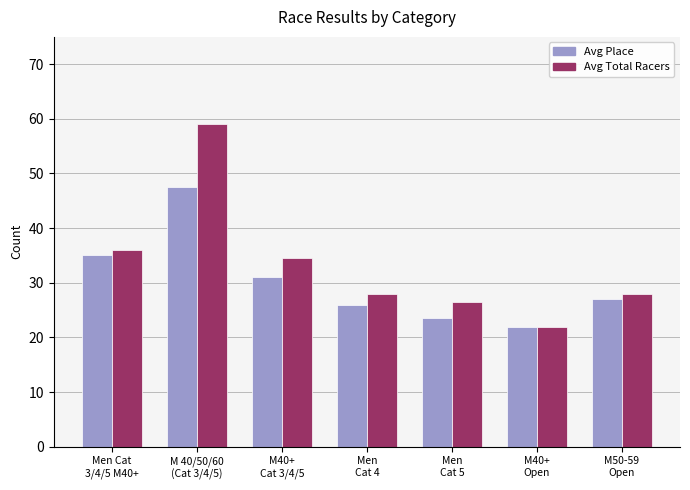

Are the bars grouped side by side (vs. stacked)?

Yes